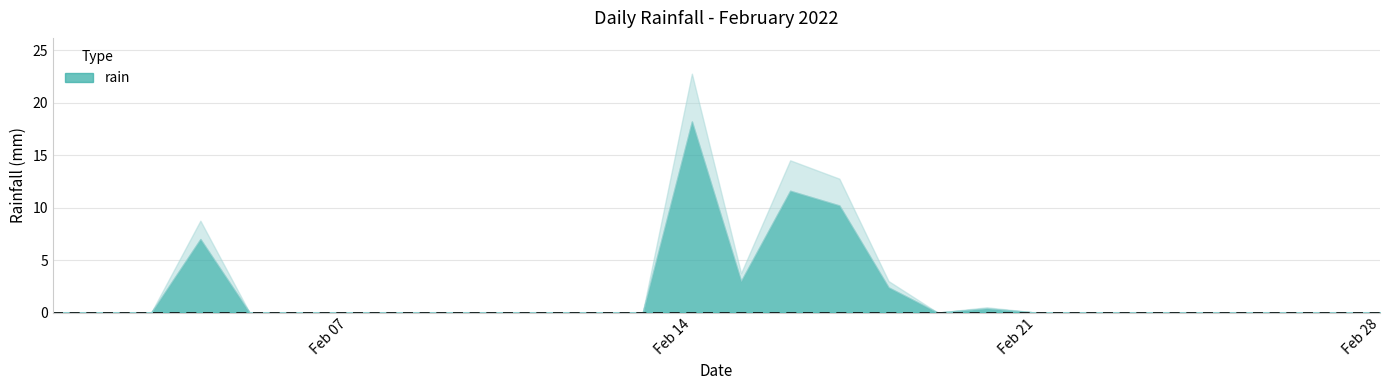

What is the value of the 18th point from the left?

2.4